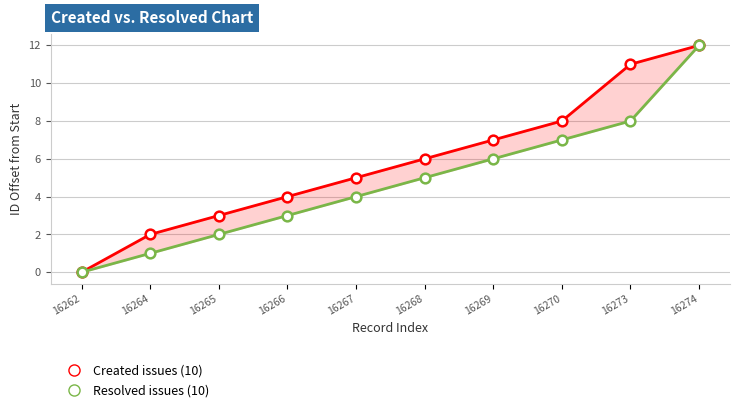

What is the sum of the Resolved issues (10) values at 16270 and 16266?

10